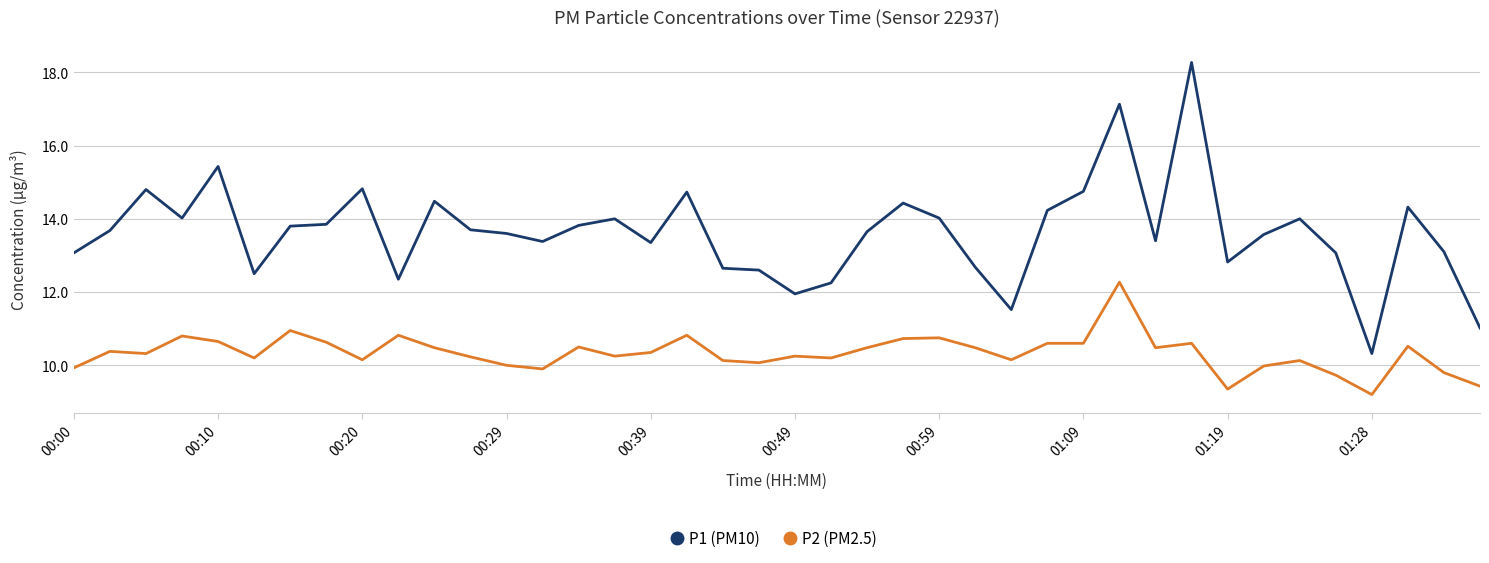

True or false: P2 (PM2.5) and P1 (PM10) intersect in this chart.

False